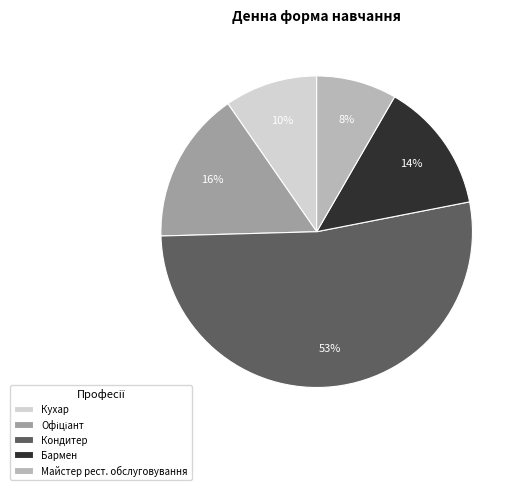

What is the smallest slice in the pie chart?

Майстер рест. обслуговування